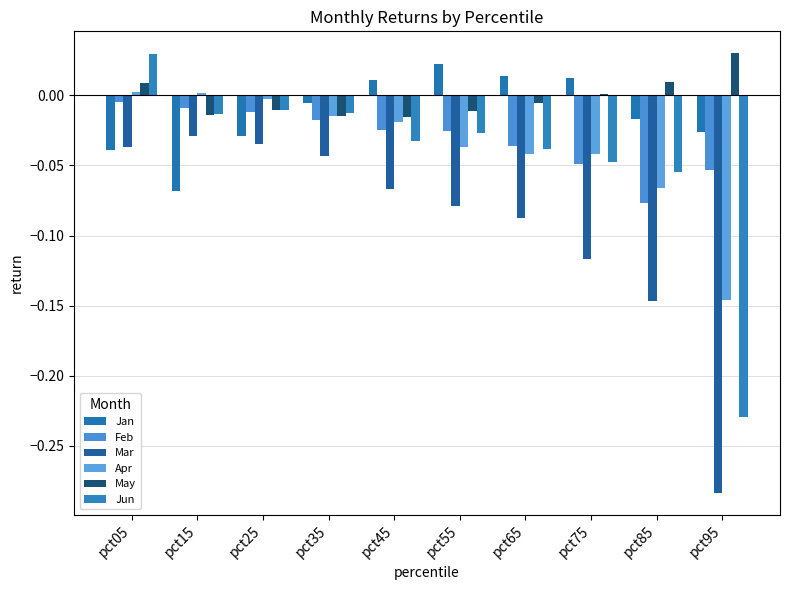

Reading left to right, list all the values displayed in this chart.

Jan: pct05=-0.0	pct15=-0.1	pct25=-0.0	pct35=-0.0	pct45=0.0	pct55=0.0	pct65=0.0	pct75=0.0	pct85=-0.0	pct95=-0.0
Feb: pct05=-0.0	pct15=-0.0	pct25=-0.0	pct35=-0.0	pct45=-0.0	pct55=-0.0	pct65=-0.0	pct75=-0.0	pct85=-0.1	pct95=-0.1
Mar: pct05=-0.0	pct15=-0.0	pct25=-0.0	pct35=-0.0	pct45=-0.1	pct55=-0.1	pct65=-0.1	pct75=-0.1	pct85=-0.1	pct95=-0.3
Apr: pct05=0.0	pct15=0.0	pct25=-0.0	pct35=-0.0	pct45=-0.0	pct55=-0.0	pct65=-0.0	pct75=-0.0	pct85=-0.1	pct95=-0.1
May: pct05=0.0	pct15=-0.0	pct25=-0.0	pct35=-0.0	pct45=-0.0	pct55=-0.0	pct65=-0.0	pct75=0.0	pct85=0.0	pct95=0.0
Jun: pct05=0.0	pct15=-0.0	pct25=-0.0	pct35=-0.0	pct45=-0.0	pct55=-0.0	pct65=-0.0	pct75=-0.0	pct85=-0.1	pct95=-0.2